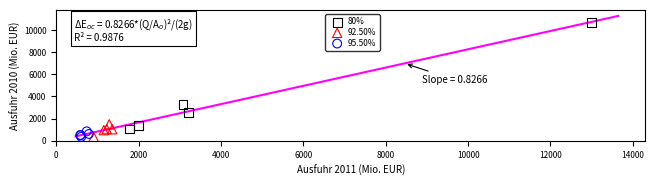

What are all the series names shown in the legend?

80%, 92.50%, 95.50%